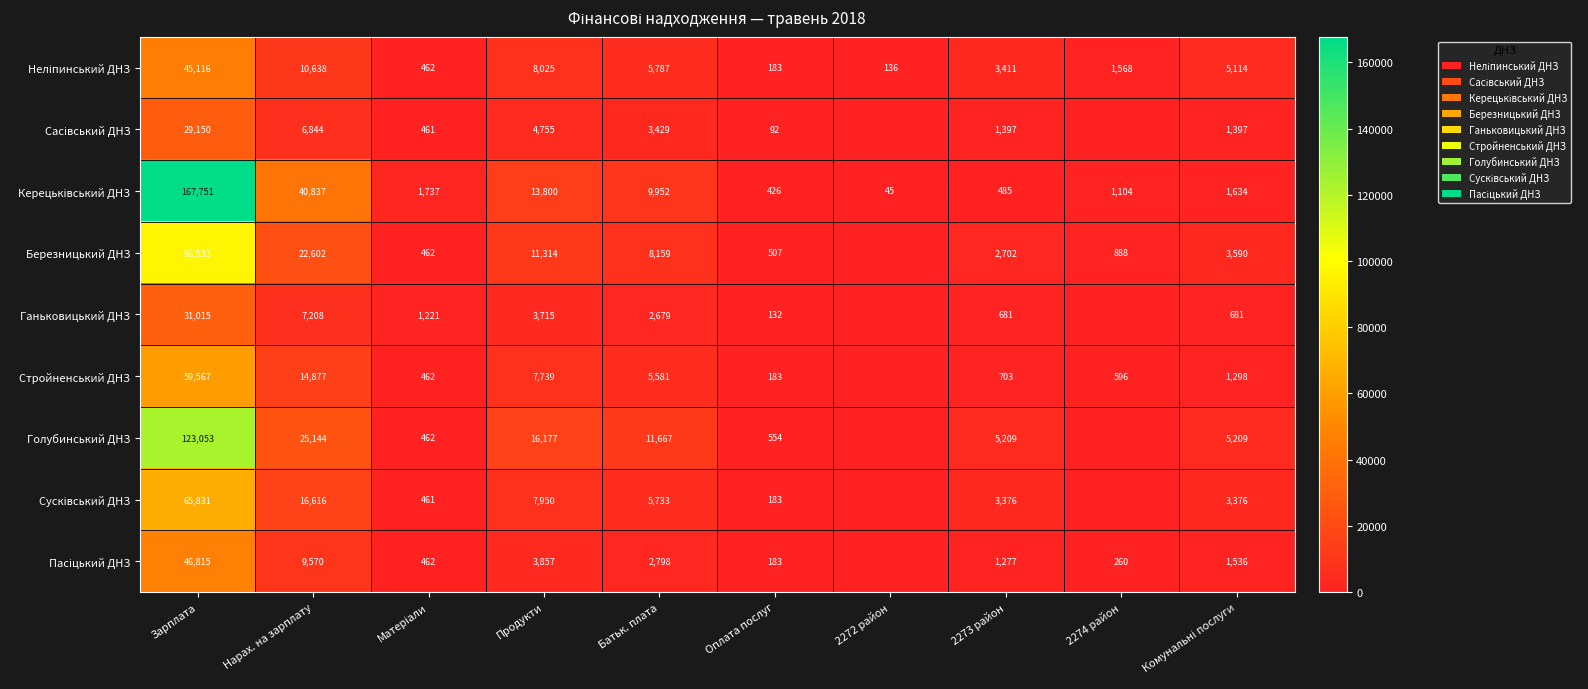

True or false: Голубинський ДНЗ has a value of 123053 at Зарплата.

True